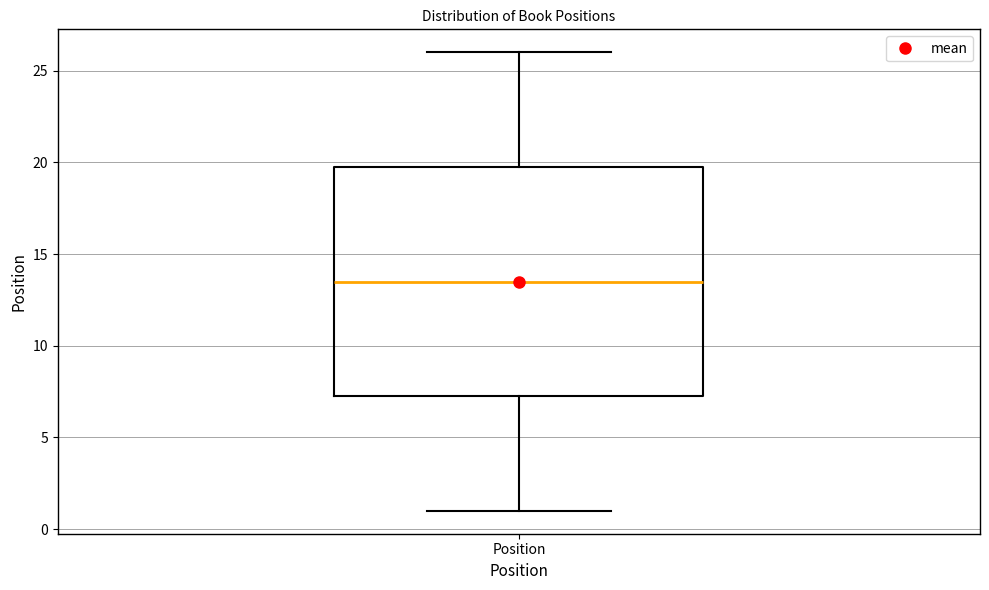

Transcribe this box plot: give where the median line is, the range the box spans, and where the two whiskers end, as read against the y-axis. The values are not printed on the chart, so give them approximately, as read against the axis.

median 13.5, box 7.5 to 20.0, whiskers 1.0 to 26.0